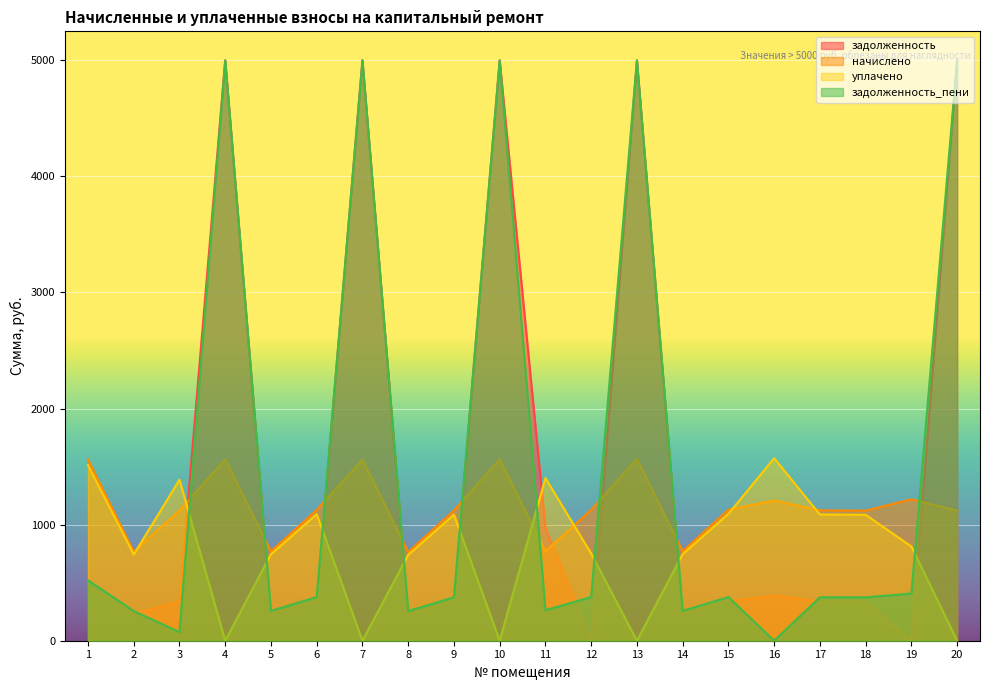

At which category does уплачено reach its first local valley?

2